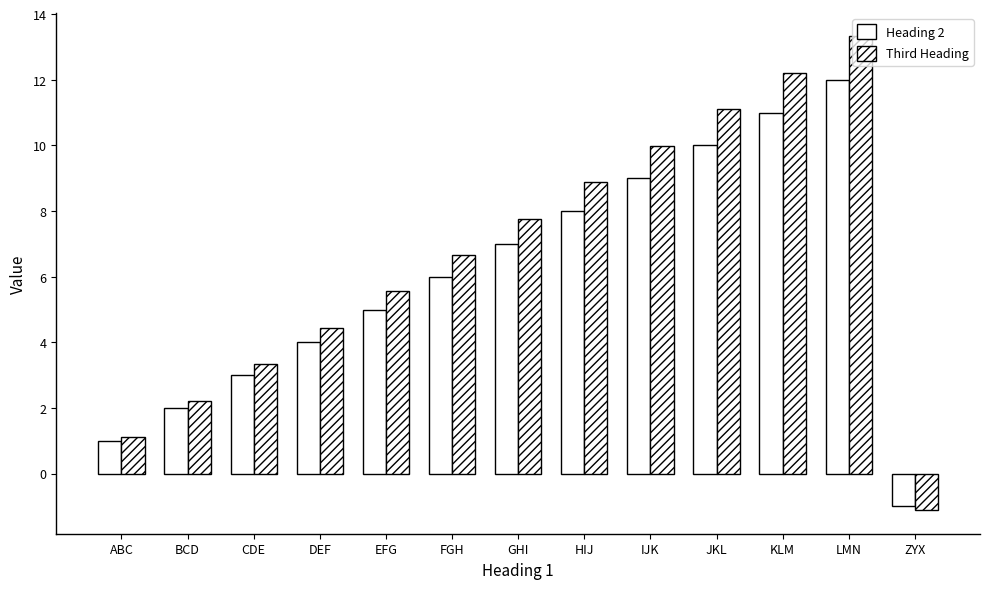

Between BCD and KLM, which is larger?

KLM